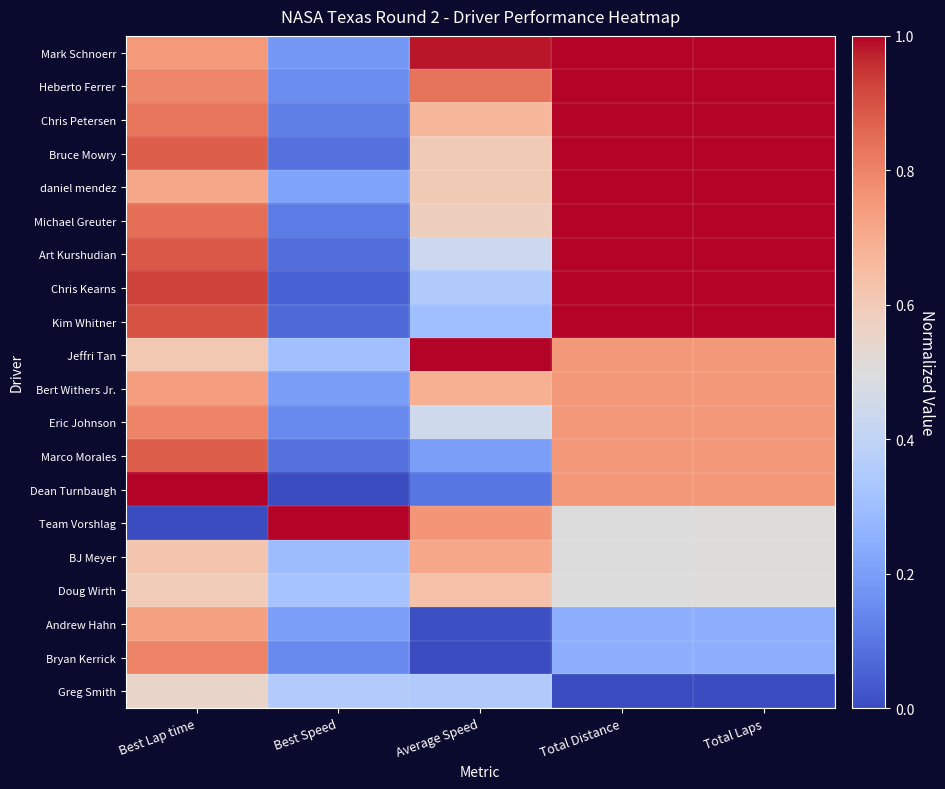

Reading left to right, extract all data points from this chart.

Mark Schnoerr: Best Lap time=0.7	Best Speed=0.2	Average Speed=1.0	Total Distance=1.0	Total Laps=1.0
Heberto Ferrer: Best Lap time=0.8	Best Speed=0.2	Average Speed=0.8	Total Distance=1.0	Total Laps=1.0
Chris Petersen: Best Lap time=0.8	Best Speed=0.1	Average Speed=0.7	Total Distance=1.0	Total Laps=1.0
Bruce Mowry: Best Lap time=0.9	Best Speed=0.1	Average Speed=0.6	Total Distance=1.0	Total Laps=1.0
daniel mendez: Best Lap time=0.7	Best Speed=0.2	Average Speed=0.6	Total Distance=1.0	Total Laps=1.0
Michael Greuter: Best Lap time=0.8	Best Speed=0.1	Average Speed=0.6	Total Distance=1.0	Total Laps=1.0
Art Kurshudian: Best Lap time=0.9	Best Speed=0.1	Average Speed=0.4	Total Distance=1.0	Total Laps=1.0
Chris Kearns: Best Lap time=0.9	Best Speed=0.1	Average Speed=0.4	Total Distance=1.0	Total Laps=1.0
Kim Whitner: Best Lap time=0.9	Best Speed=0.1	Average Speed=0.3	Total Distance=1.0	Total Laps=1.0
Jeffri Tan: Best Lap time=0.6	Best Speed=0.3	Average Speed=1.0	Total Distance=0.8	Total Laps=0.8
Bert Withers Jr.: Best Lap time=0.7	Best Speed=0.2	Average Speed=0.7	Total Distance=0.8	Total Laps=0.8
Eric Johnson: Best Lap time=0.8	Best Speed=0.1	Average Speed=0.4	Total Distance=0.8	Total Laps=0.8
Marco Morales: Best Lap time=0.9	Best Speed=0.1	Average Speed=0.2	Total Distance=0.8	Total Laps=0.8
Dean Turnbaugh: Best Lap time=1.0	Best Speed=0.0	Average Speed=0.1	Total Distance=0.8	Total Laps=0.8
Team Vorshlag: Best Lap time=0.0	Best Speed=1.0	Average Speed=0.8	Total Distance=0.5	Total Laps=0.5
BJ Meyer: Best Lap time=0.6	Best Speed=0.3	Average Speed=0.7	Total Distance=0.5	Total Laps=0.5
Doug Wirth: Best Lap time=0.6	Best Speed=0.3	Average Speed=0.6	Total Distance=0.5	Total Laps=0.5
Andrew Hahn: Best Lap time=0.7	Best Speed=0.2	Average Speed=0.0	Total Distance=0.3	Total Laps=0.2
Bryan Kerrick: Best Lap time=0.8	Best Speed=0.1	Average Speed=0.0	Total Distance=0.3	Total Laps=0.2
Greg Smith: Best Lap time=0.6	Best Speed=0.4	Average Speed=0.3	Total Distance=0.0	Total Laps=0.0